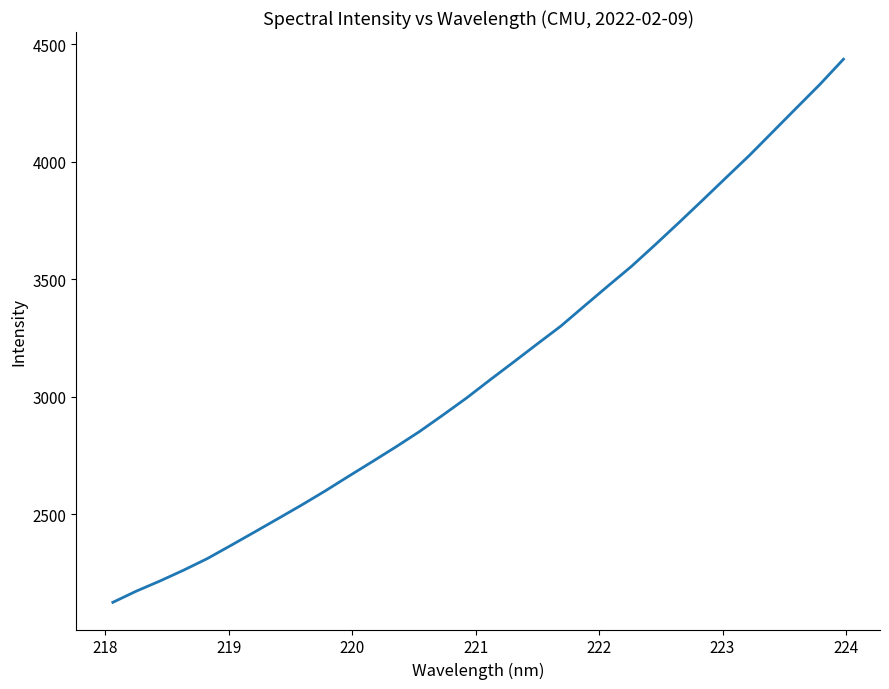

What is the difference between the maximum and second lowest values?

2263.3